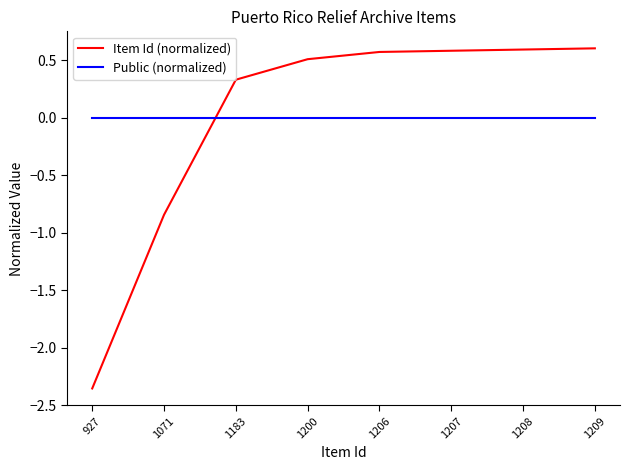

What is the total value across all series at 1208?

0.6